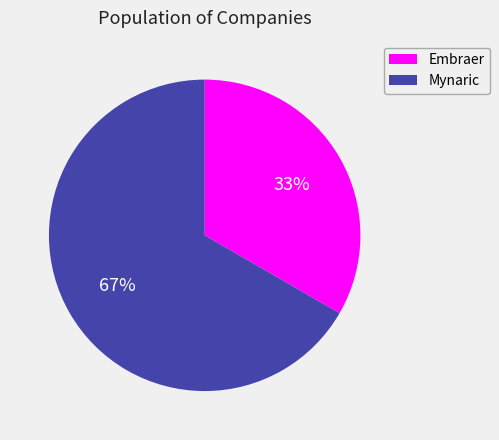

Count the number of slices in the pie.

2